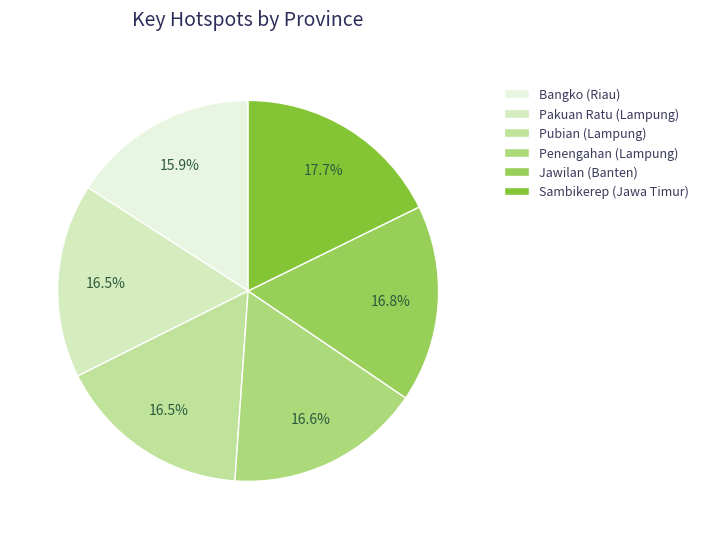

Combined, do Pakuan Ratu (Lampung) and Jawilan (Banten) account for over 50%?

No